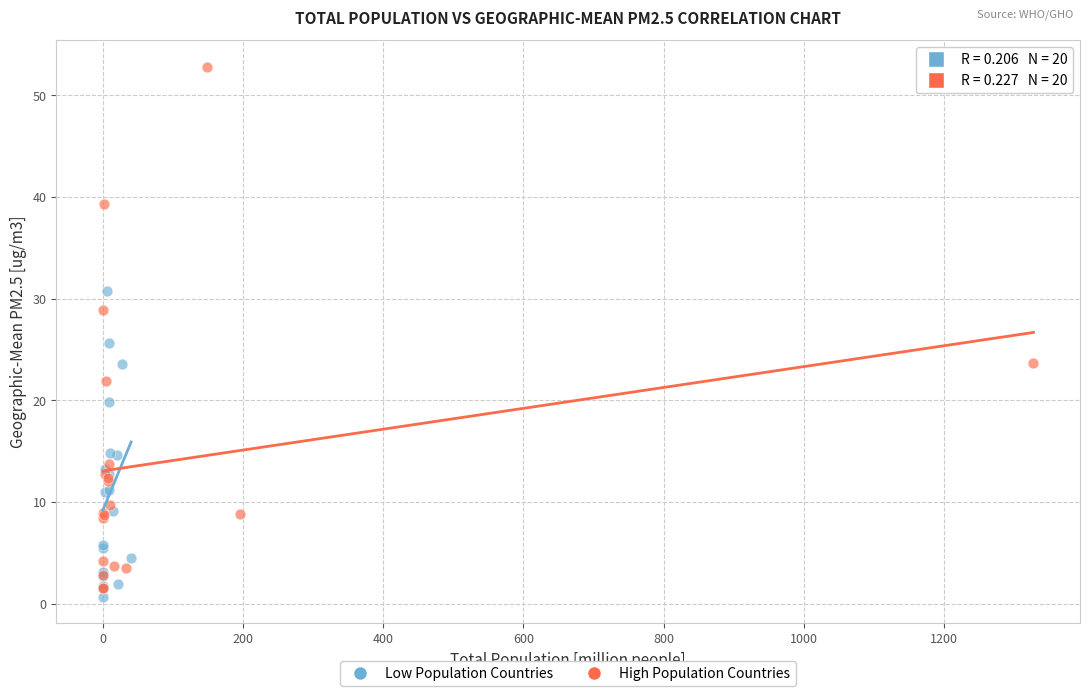

Which series reaches the maximum Y coordinate?

High Population Countries